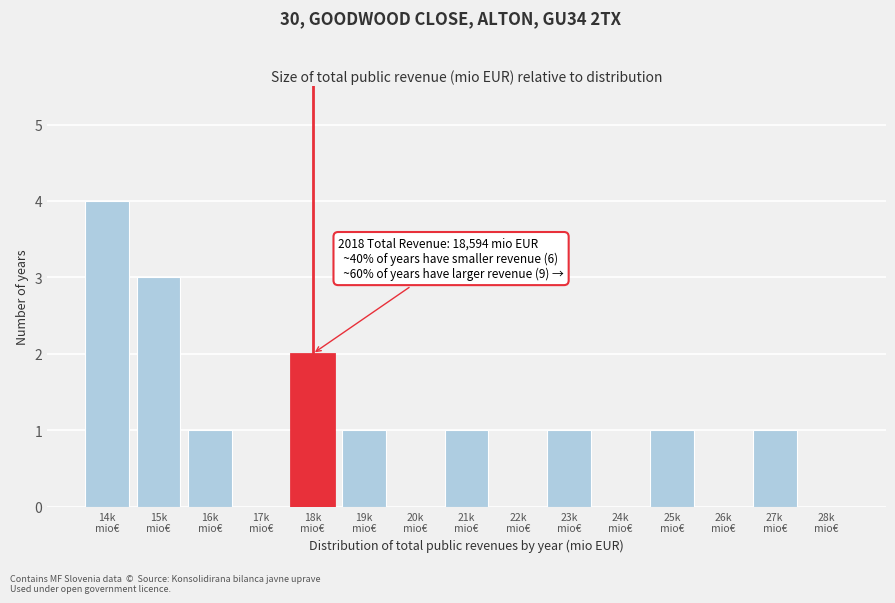

What is the greatest value displayed?

4